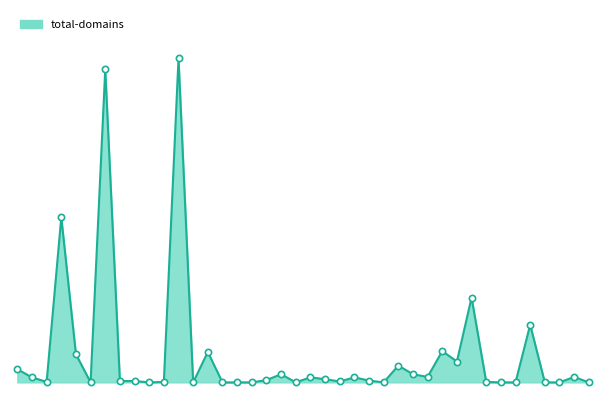

Does the chart have visible grid lines?

No